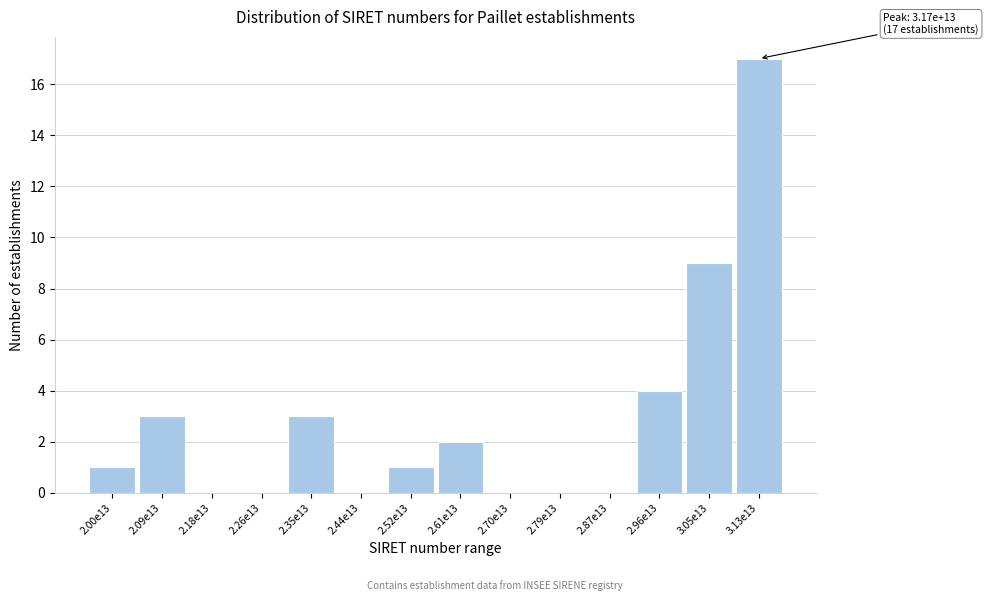

Reading left to right, transcribe all the data shown in this chart.

2.00e13=1	2.09e13=3	2.18e13=0	2.26e13=0	2.35e13=3	2.44e13=0	2.52e13=1	2.61e13=2	2.70e13=0	2.79e13=0	2.87e13=0	2.96e13=4	3.05e13=9	3.13e13=17